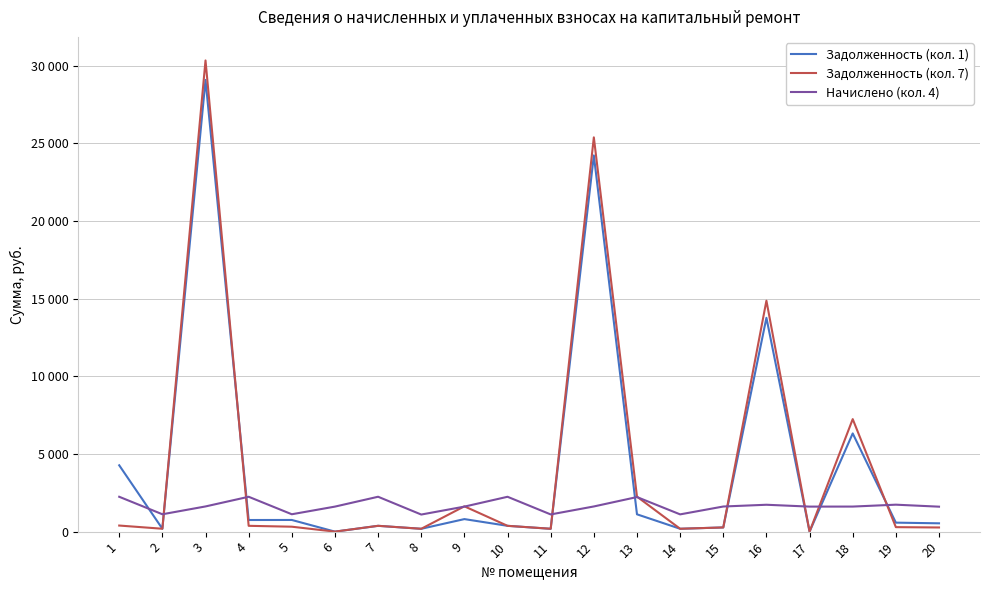

At which label does Задолженность (кол. 7) first exceed 373?

1